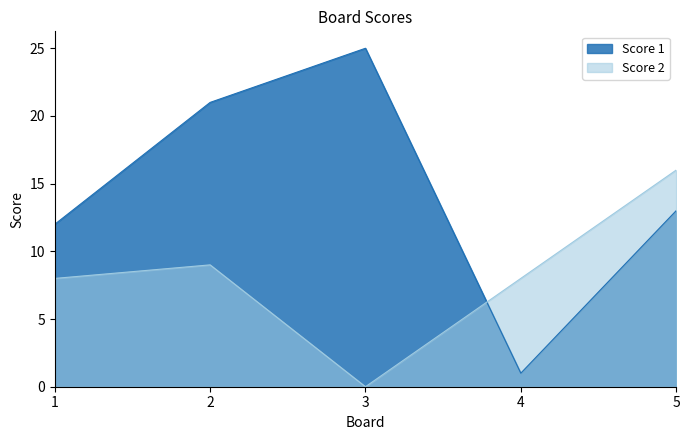

Which has a higher value, 2 or 5?

2